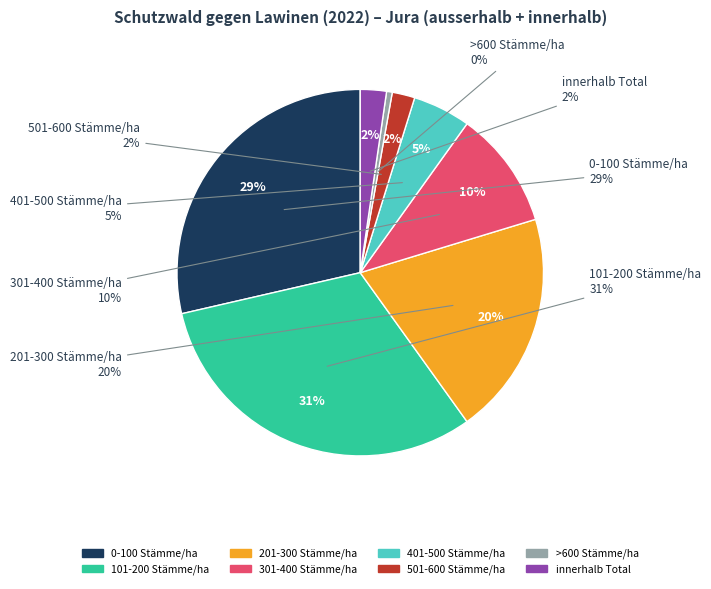

Rank the categories by value from lowest to highest.

>600 Stämme/ha, 501-600 Stämme/ha, innerhalb Total, 401-500 Stämme/ha, 301-400 Stämme/ha, 201-300 Stämme/ha, 0-100 Stämme/ha, 101-200 Stämme/ha